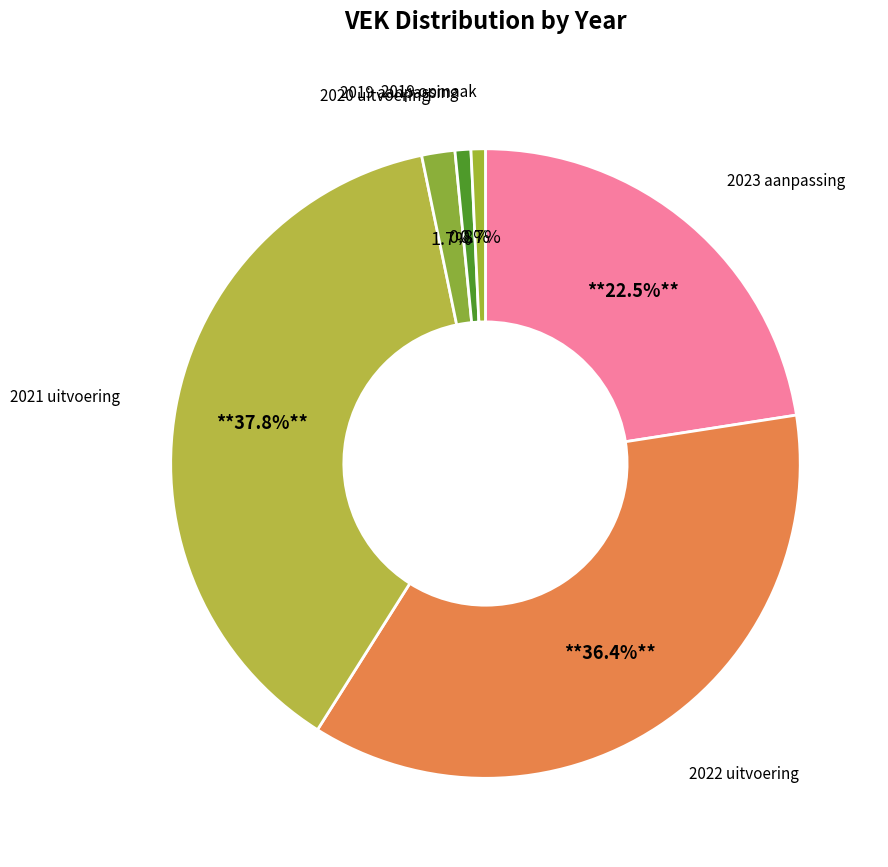

What is the largest slice in the pie chart?

2021 uitvoering